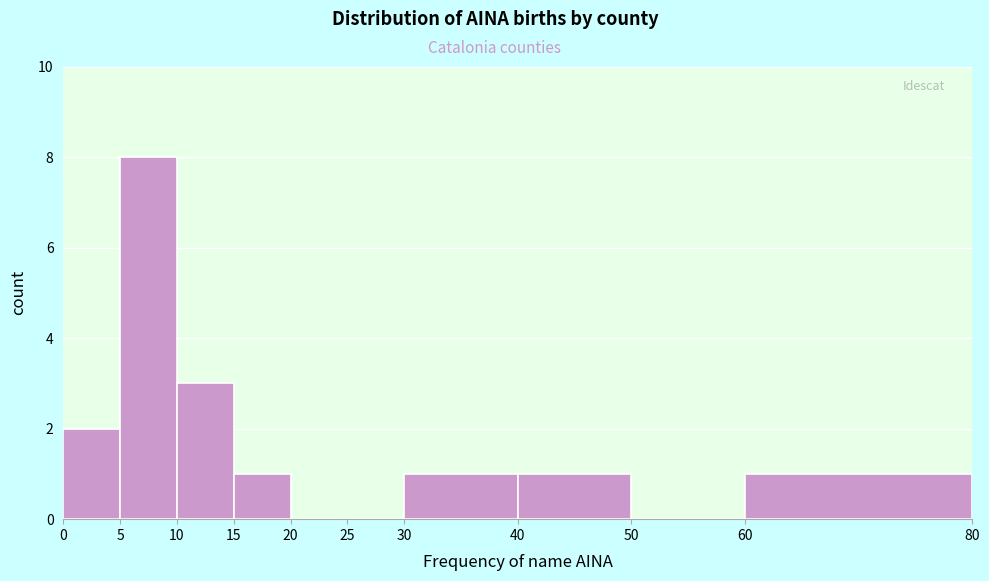

What is the height of the bar covering 40 to 50 on the x-axis? The values are not printed on the chart, so give them approximately, as read against the axis.

1